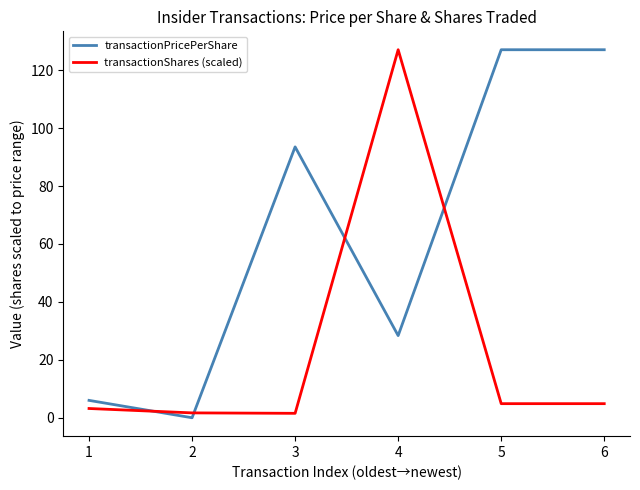

How many data points does each series have?

6